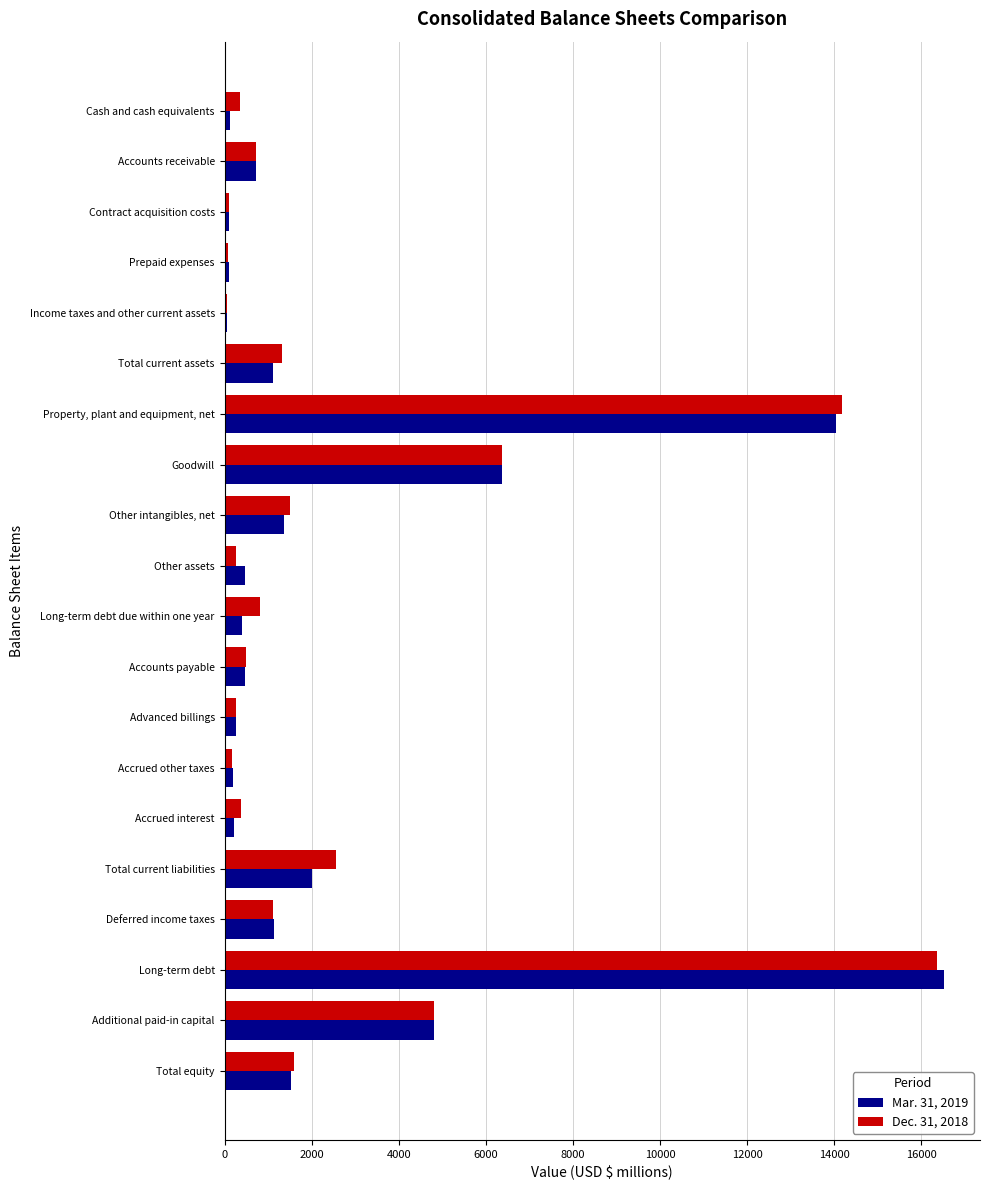

True or false: Mar. 31, 2019 has a value of 4805 at Additional paid-in capital.

True